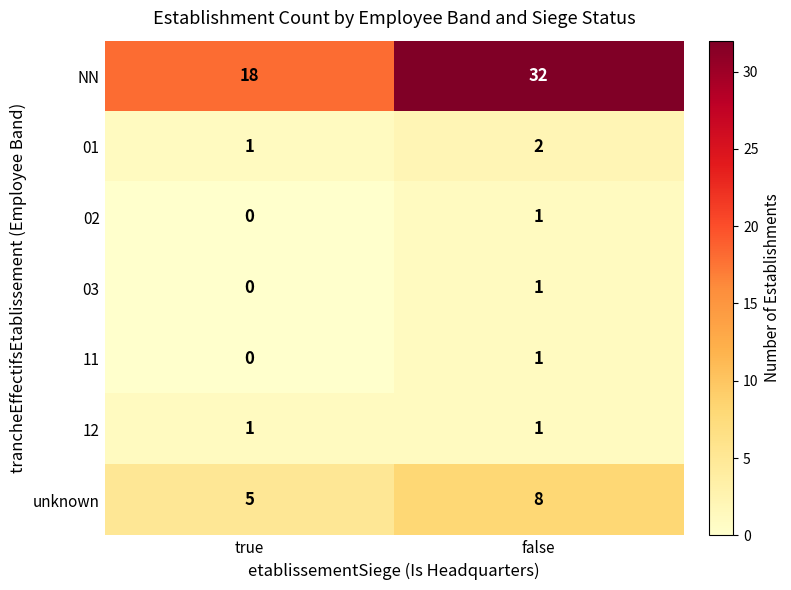

Between true and false, which series saw the biggest shift?

NN